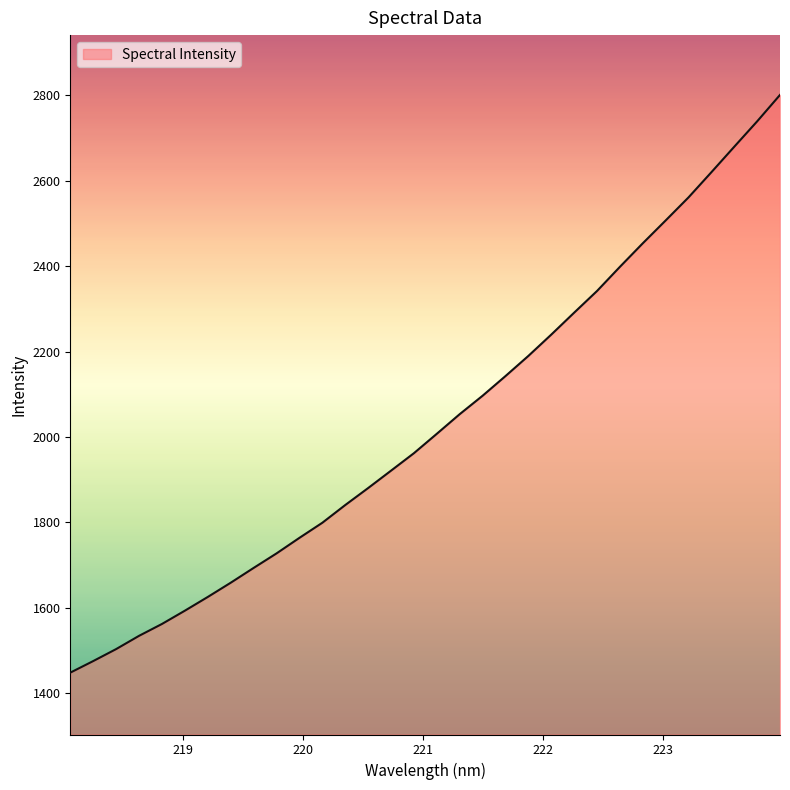

What is the difference between the maximum and minimum values?

1352.9